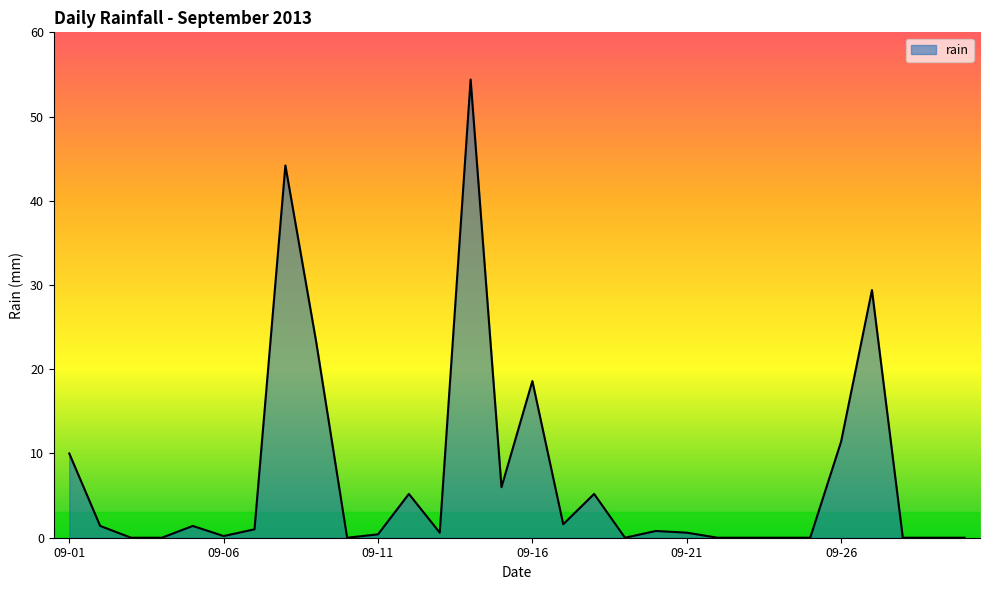

Does the chart display data point markers on the line(s)?

No